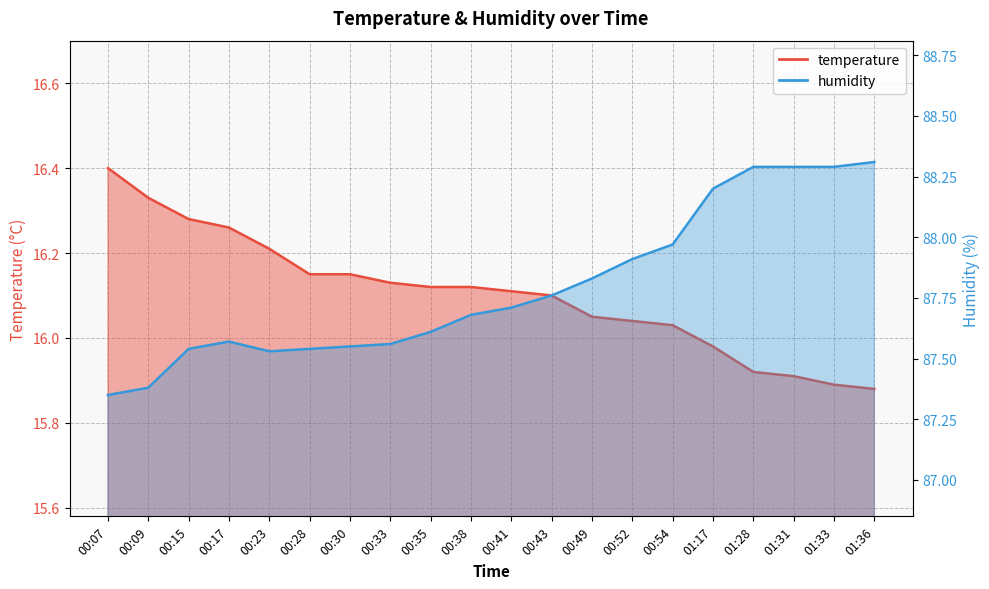

What is the total value across all series at 00:49?

103.9